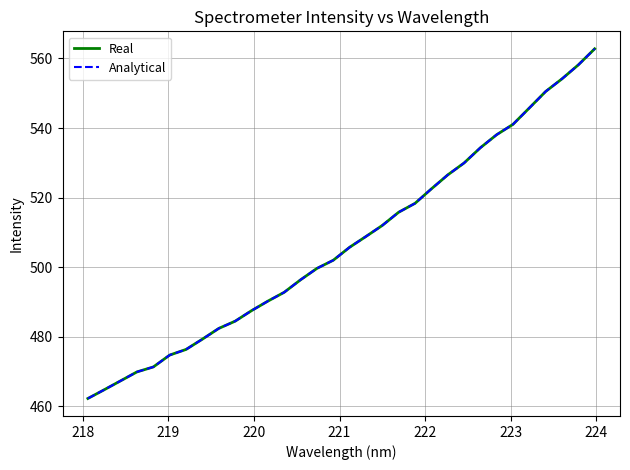

Reading left to right, what are all the values shown in this chart?

Real: 462.2	464.7	467.3	469.8	471.3	474.7	476.3	479.3	482.3	484.4	487.4	490.2	492.7	496.3	499.6	502.0	505.7	508.8	512.0	515.8	518.3	522.5	526.5	529.9	534.3	538.1	541.1	545.8	550.5	554.1	558.2	562.8
Analytical: 462.2	464.7	467.3	469.8	471.3	474.7	476.3	479.3	482.3	484.4	487.4	490.2	492.7	496.3	499.6	502.0	505.7	508.8	512.0	515.8	518.3	522.5	526.5	529.9	534.3	538.1	541.1	545.8	550.5	554.1	558.2	562.8